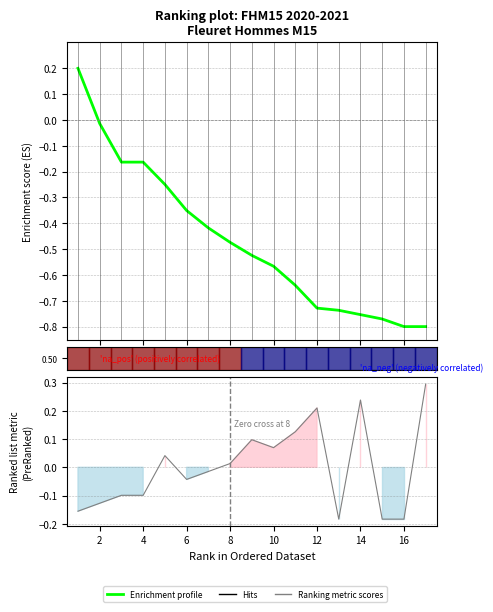

What is the difference between the second highest and second lowest values in the Ranking metric scores series?

0.4